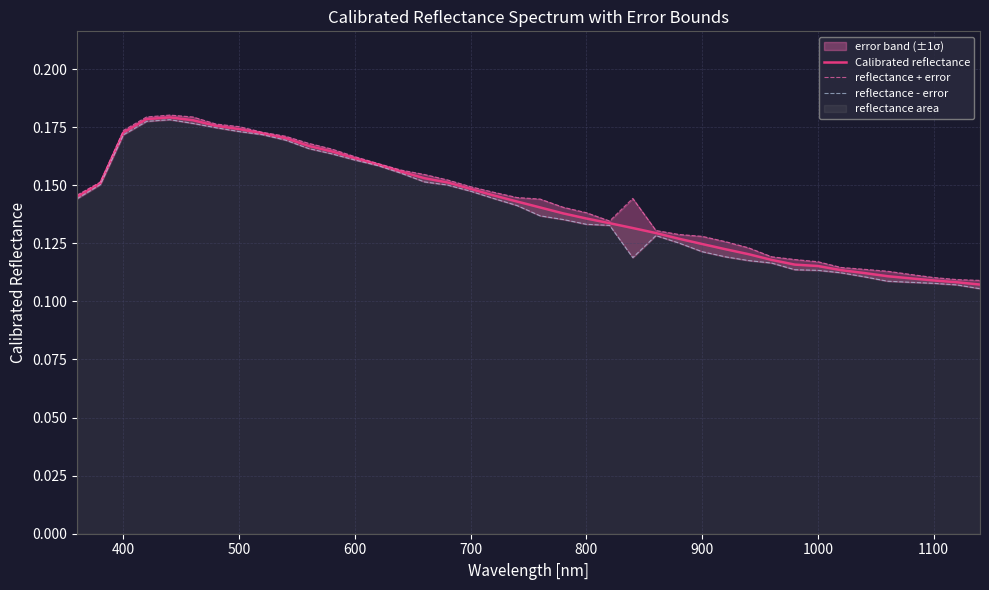

True or false: Calibrated reflectance has a value of 0.3 at 400.

False